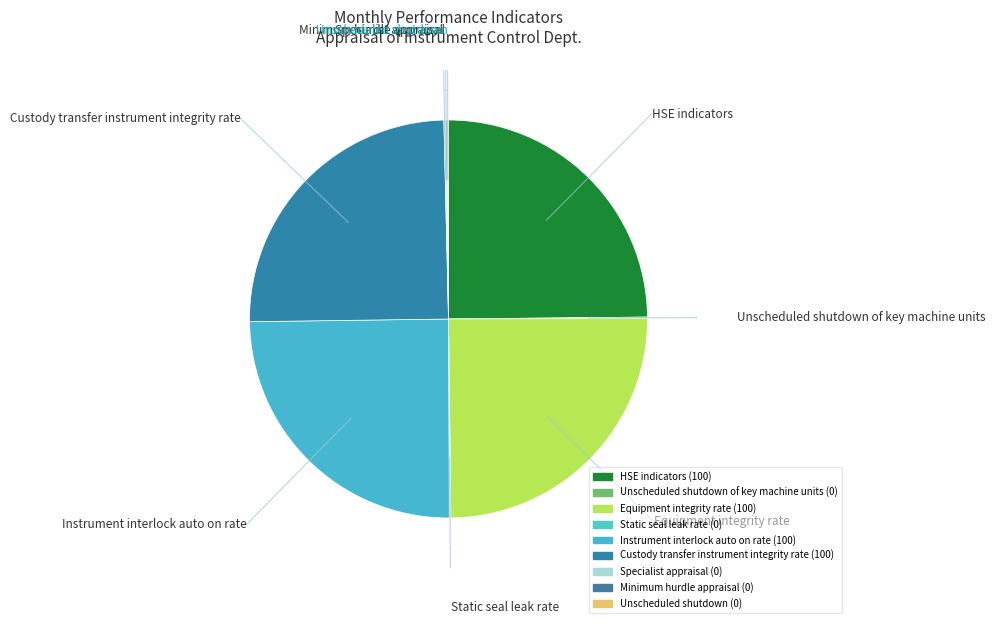

What is the largest slice in the pie chart?

HSE indicators